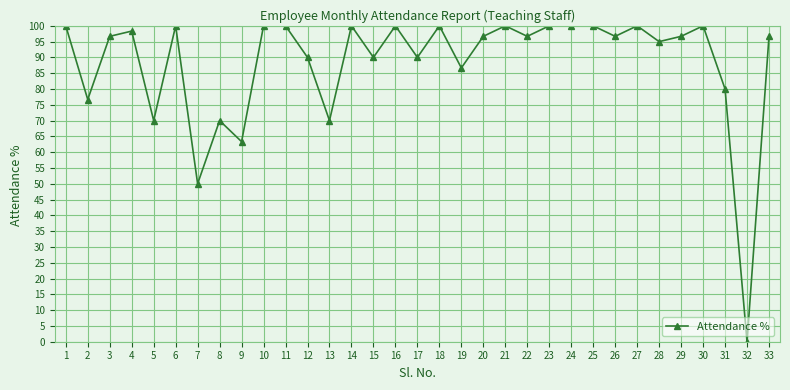

What is the difference between the second highest and second lowest values?

50.0